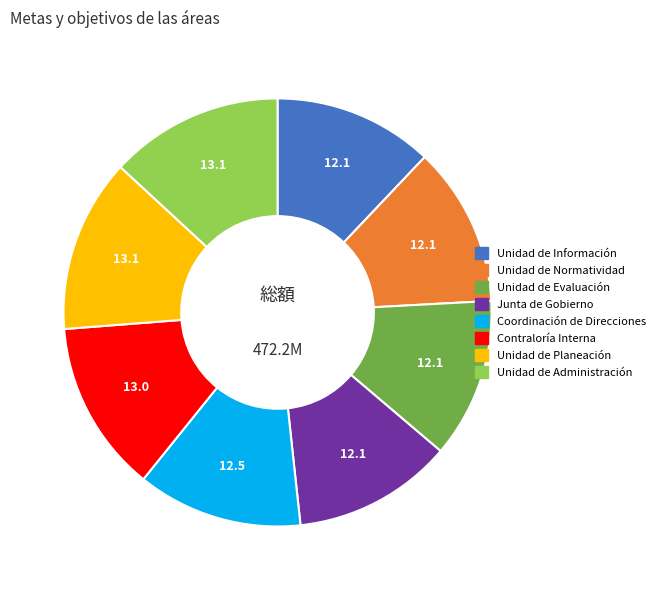

True or false: Unidad de Información accounts for 12% of the total.

True